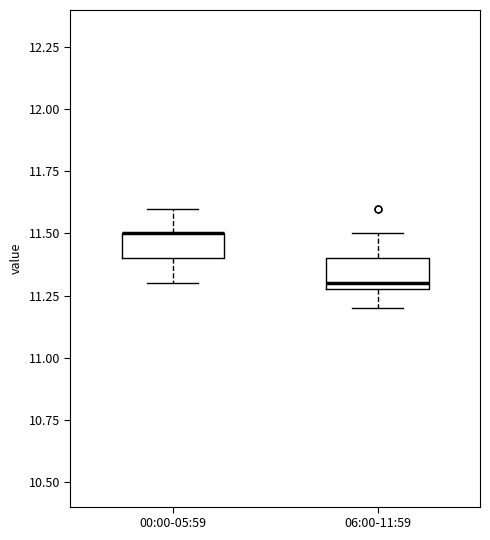

Reading left to right, read every box against the y-axis: the position of its median line, the range the box covers, and the ends of its whiskers. The values are not printed on the chart, so give them approximately, as read against the axis.

00:00-05:59: median 11.5 (drawn on the box's upper edge), box 11.4 to 11.5, whiskers 11.3 to 11.6
06:00-11:59: median 11.3 (just above the box's lower edge), box 11.3 to 11.4, whiskers 11.2 to 11.5